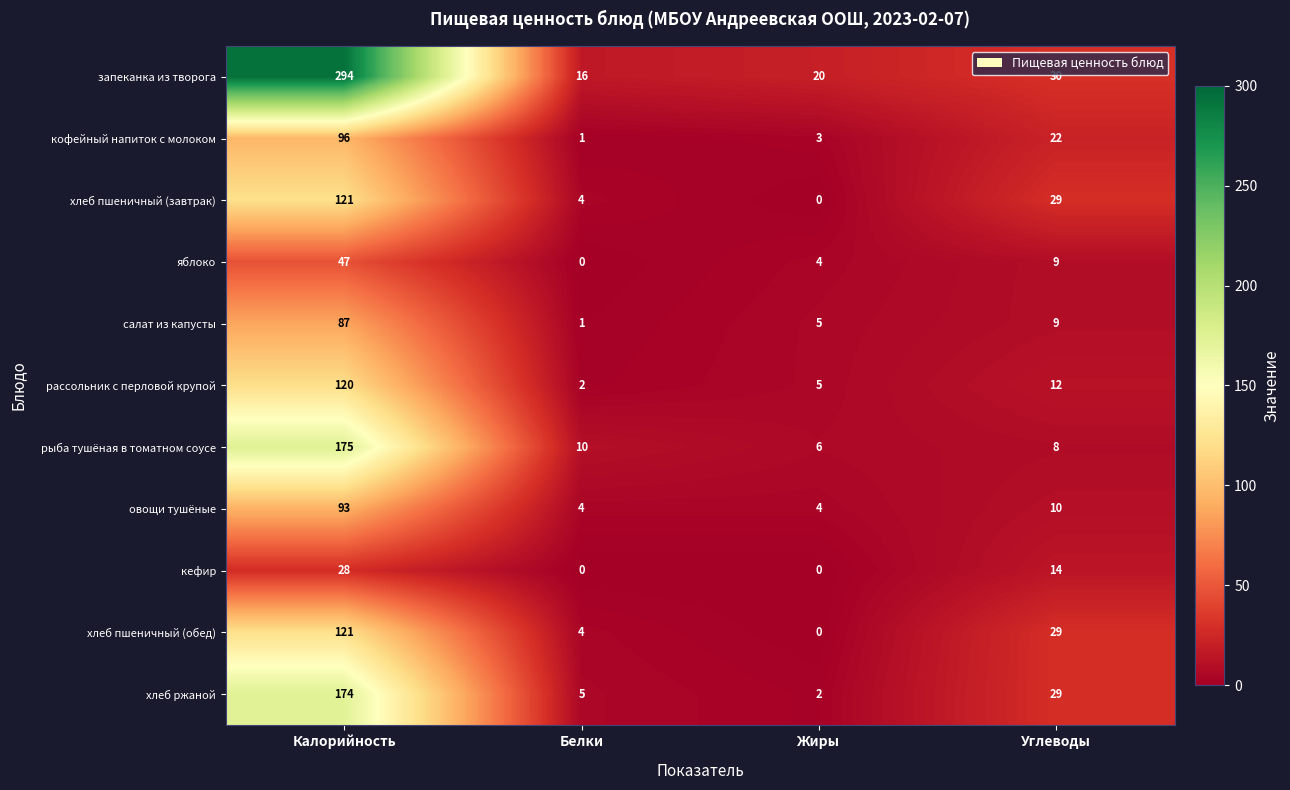

How many data points does each series have?

4